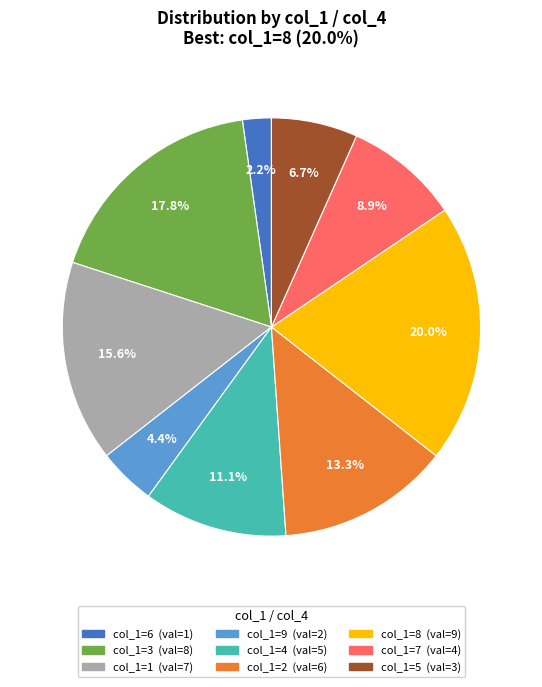

Does any single category account for the majority?

No